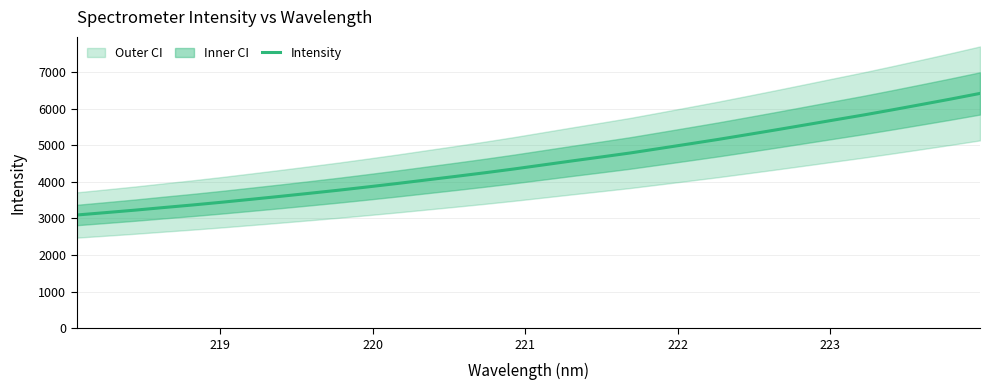

What is the average value?

4527.1